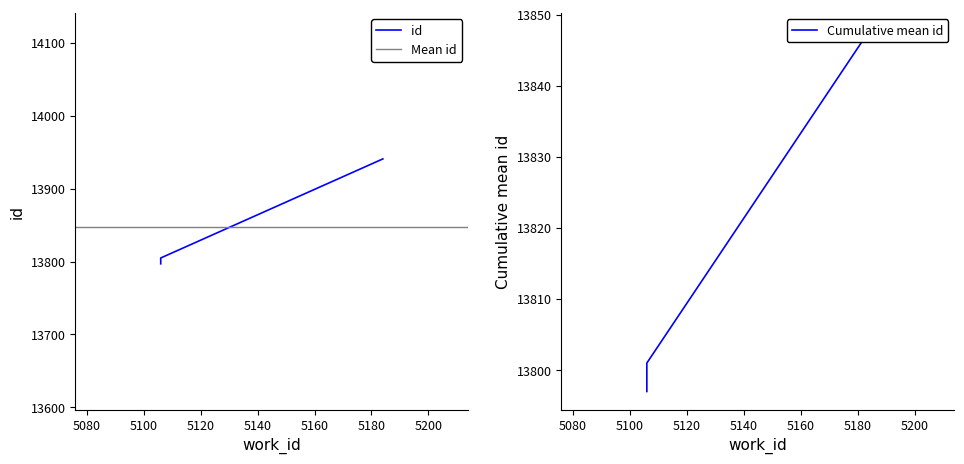

What is the change in value from 5106 to 5184?

+136